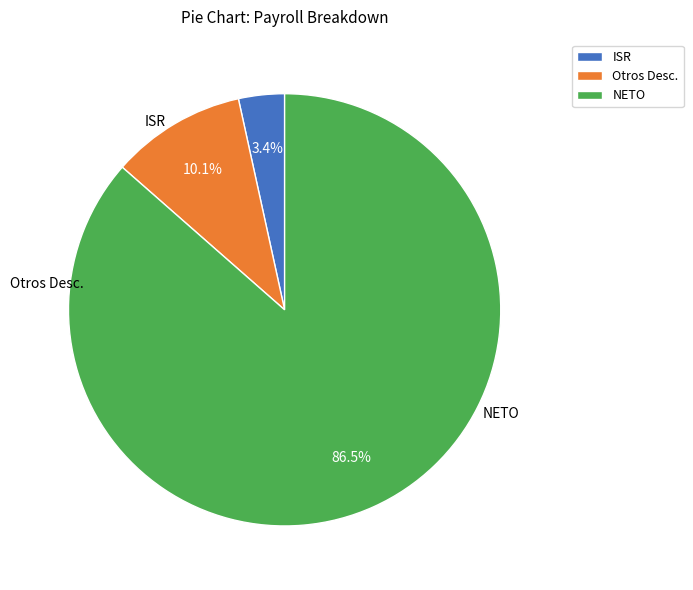

How many segments does this pie chart have?

3